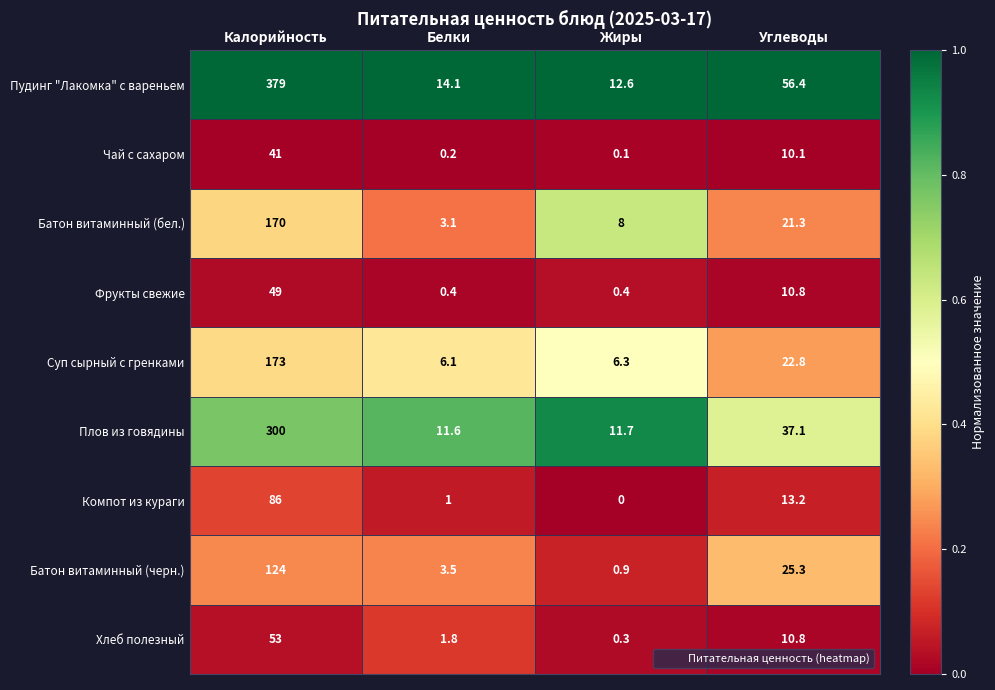

Rank the series by their maximum value, from lowest to highest.

Чай с сахаром, Фрукты свежие, Хлеб полезный, Компот из кураги, Батон витаминный (черн.), Батон витаминный (бел.), Суп сырный с гренками, Плов из говядины, Пудинг "Лакомка" с вареньем